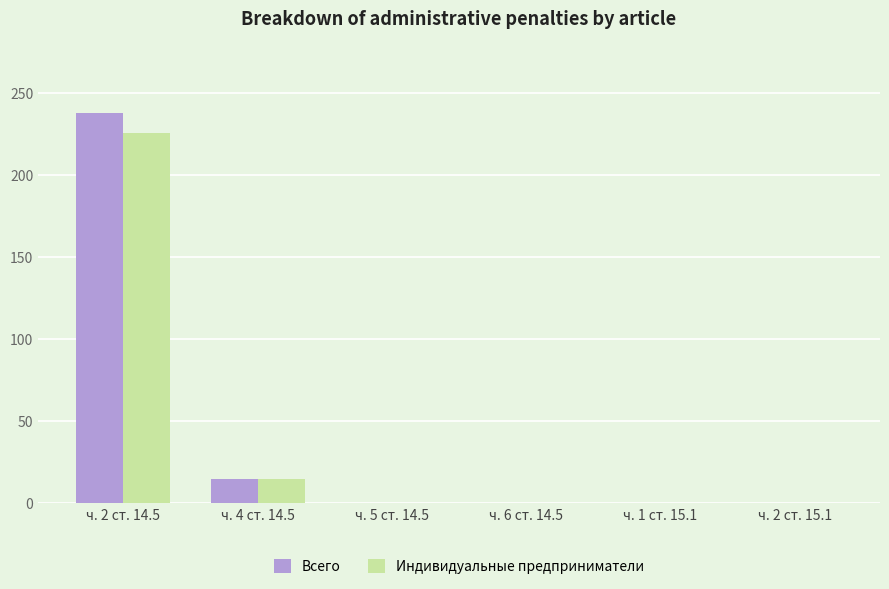

At which label is Всего closest to 119?

ч. 4 ст. 14.5